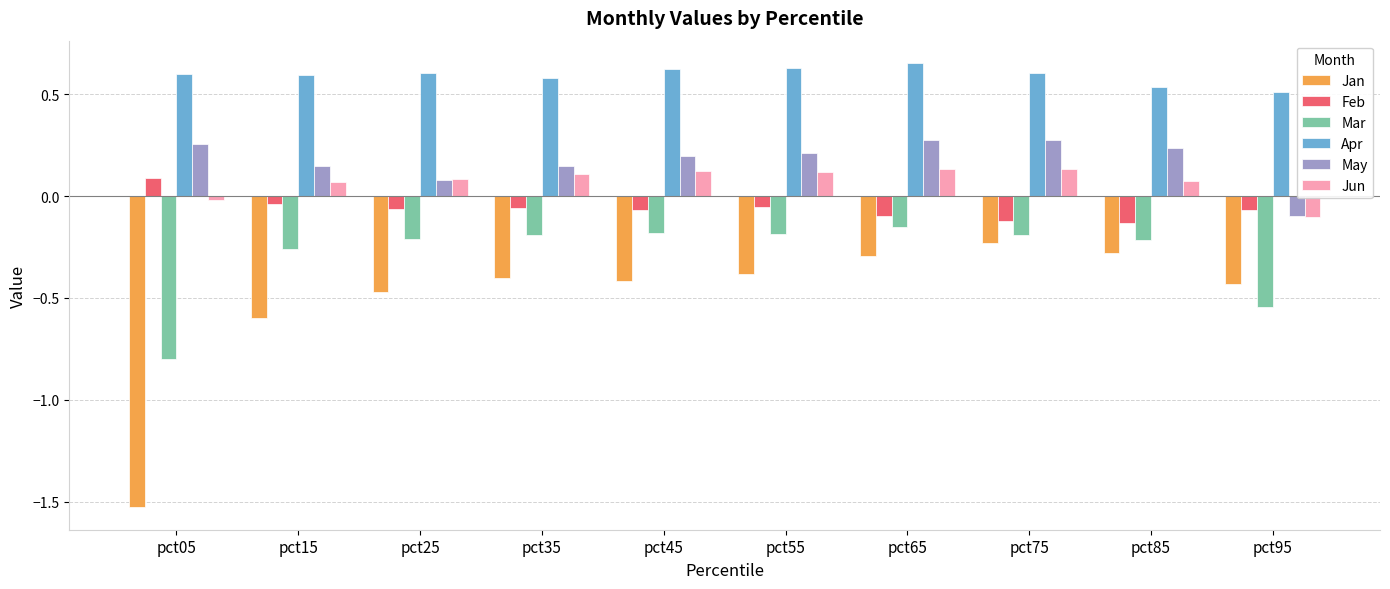

Is the value of Apr at pct45 greater than the value of Jun at pct75?

Yes